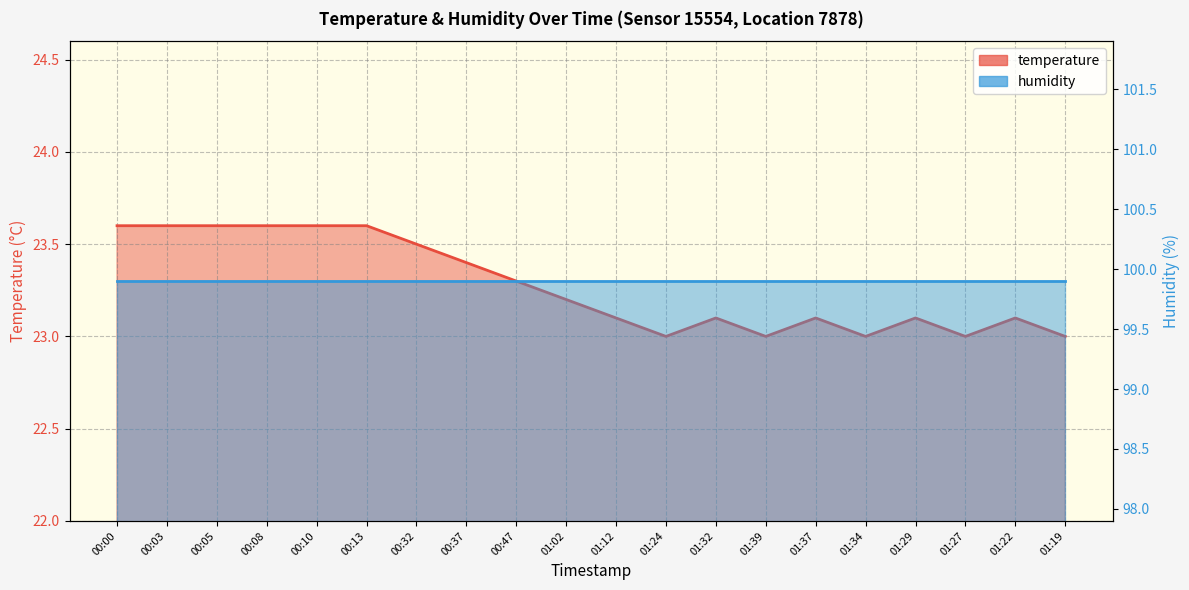

What is the value of the 12th point from the left?

23.0